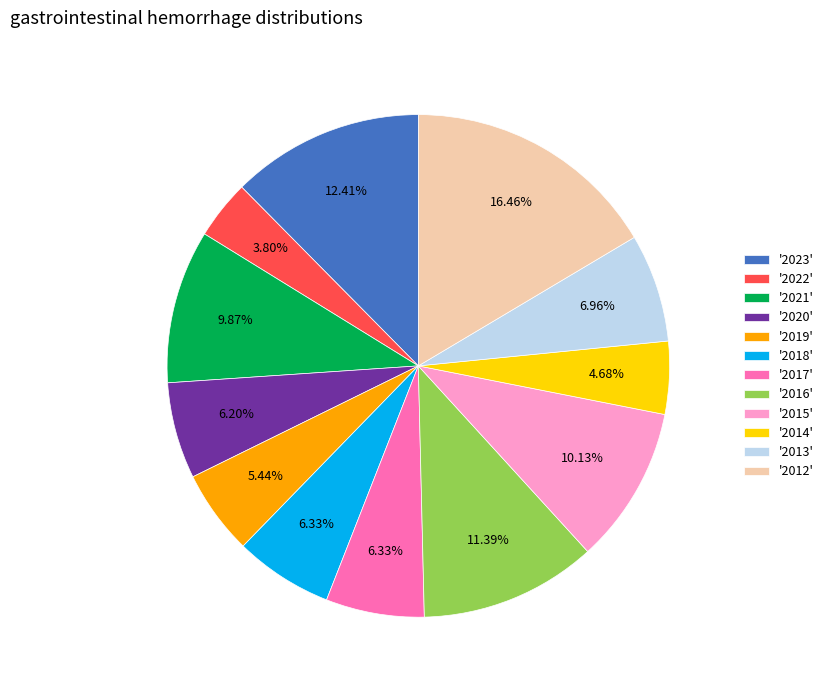

What is the ratio of the value at '2021' to the value at '2015'?

1.0